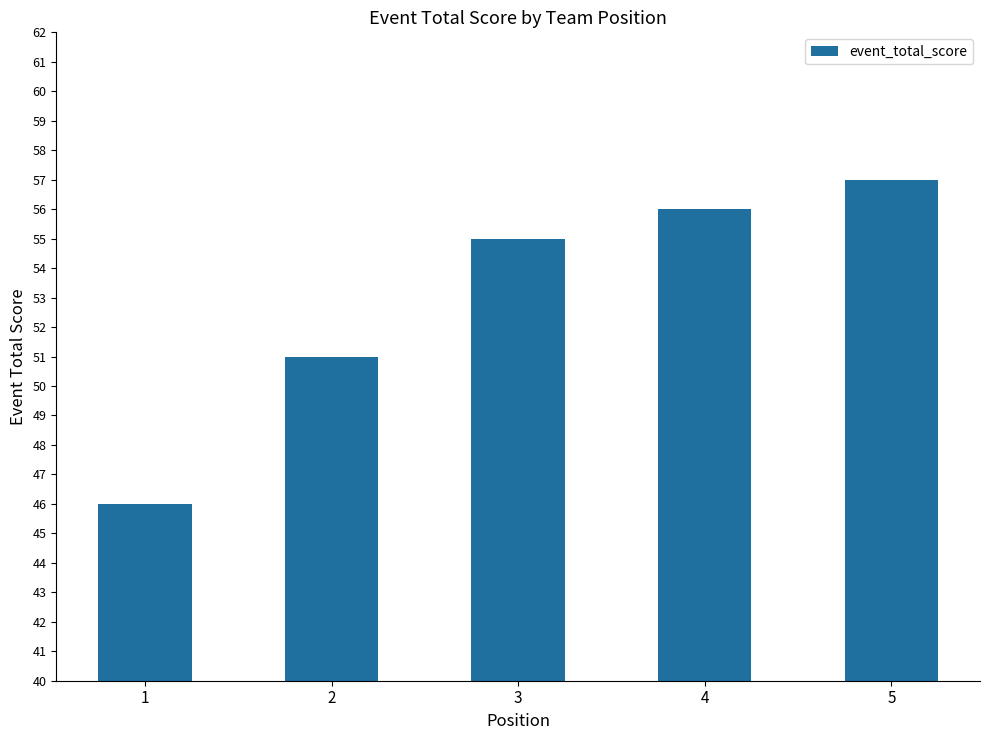

True or false: the data shows 38 at 3.

False